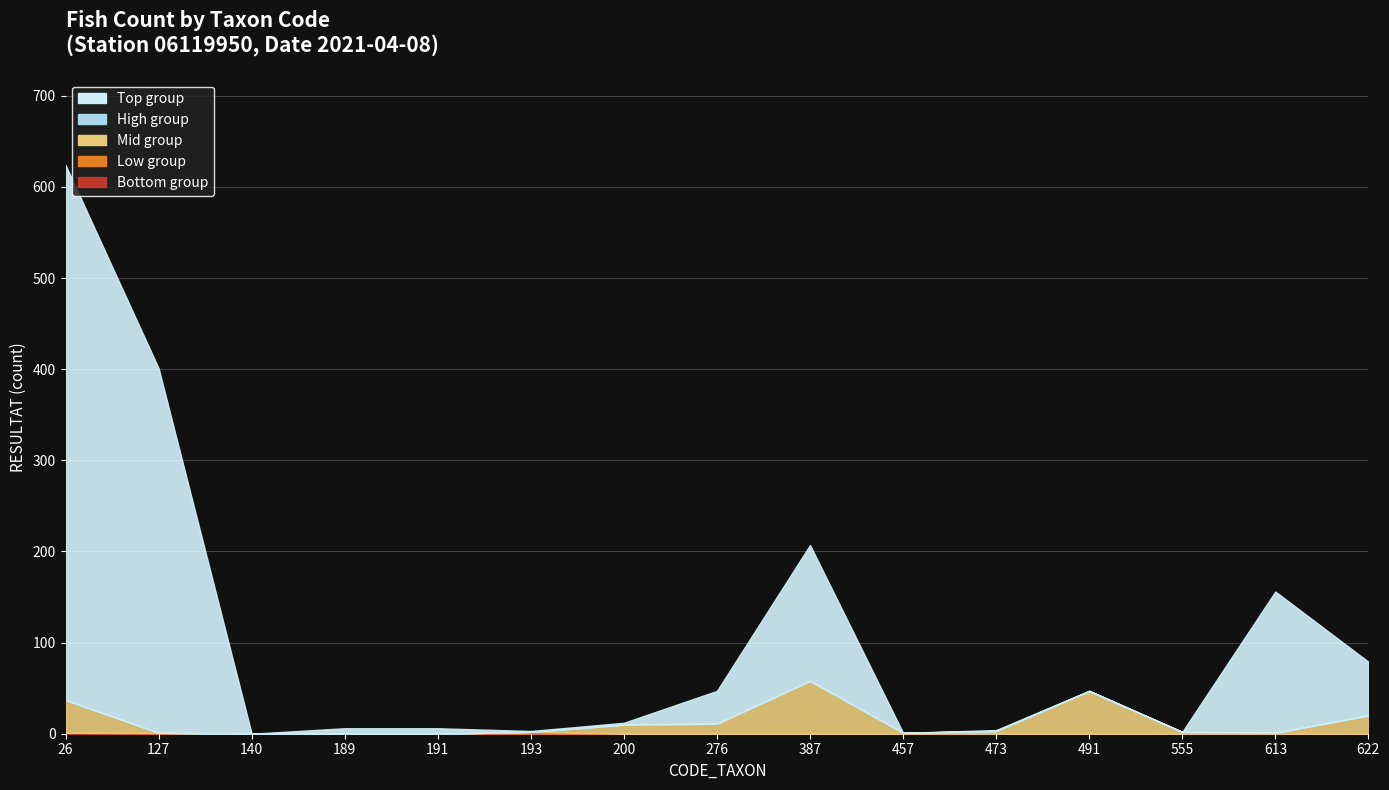

What is the greatest value displayed?

587